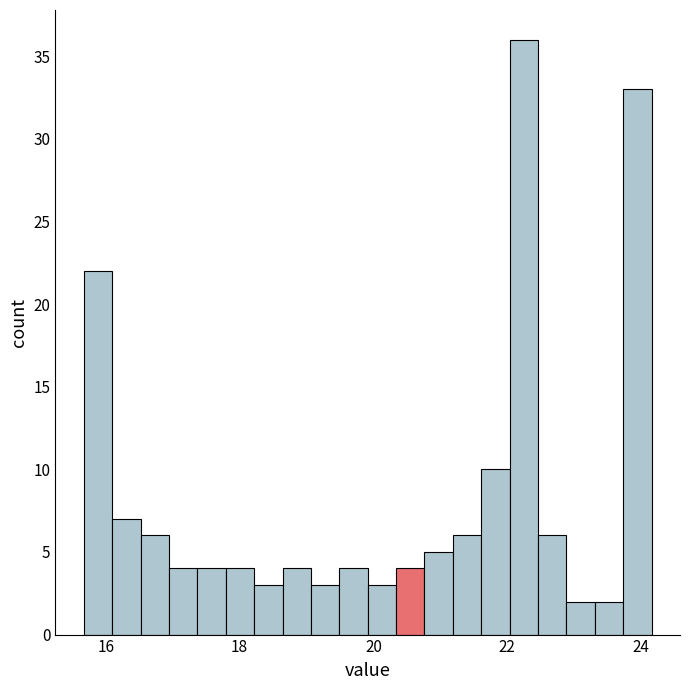

Around what value on the x-axis is the tallest bar? Give the approximate position of its centre, as read against the axis.

22.2